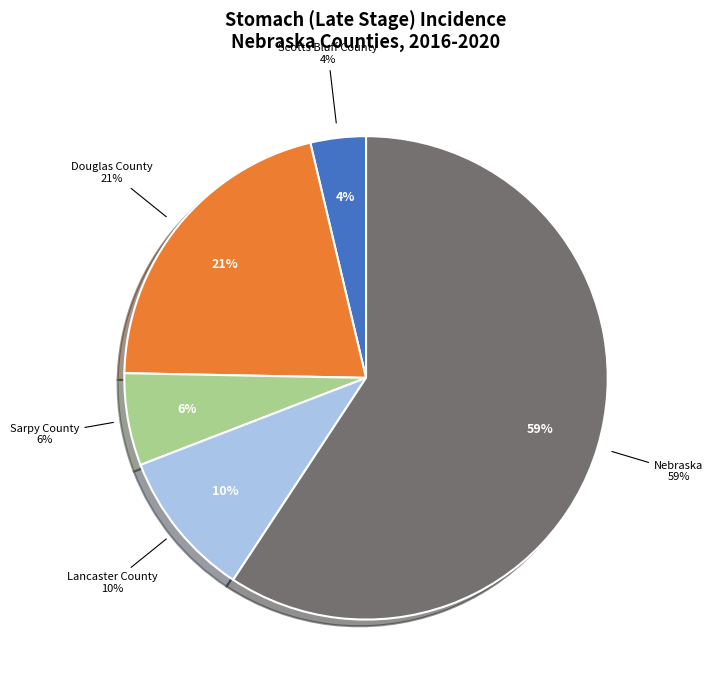

How many slices are in this pie chart?

5